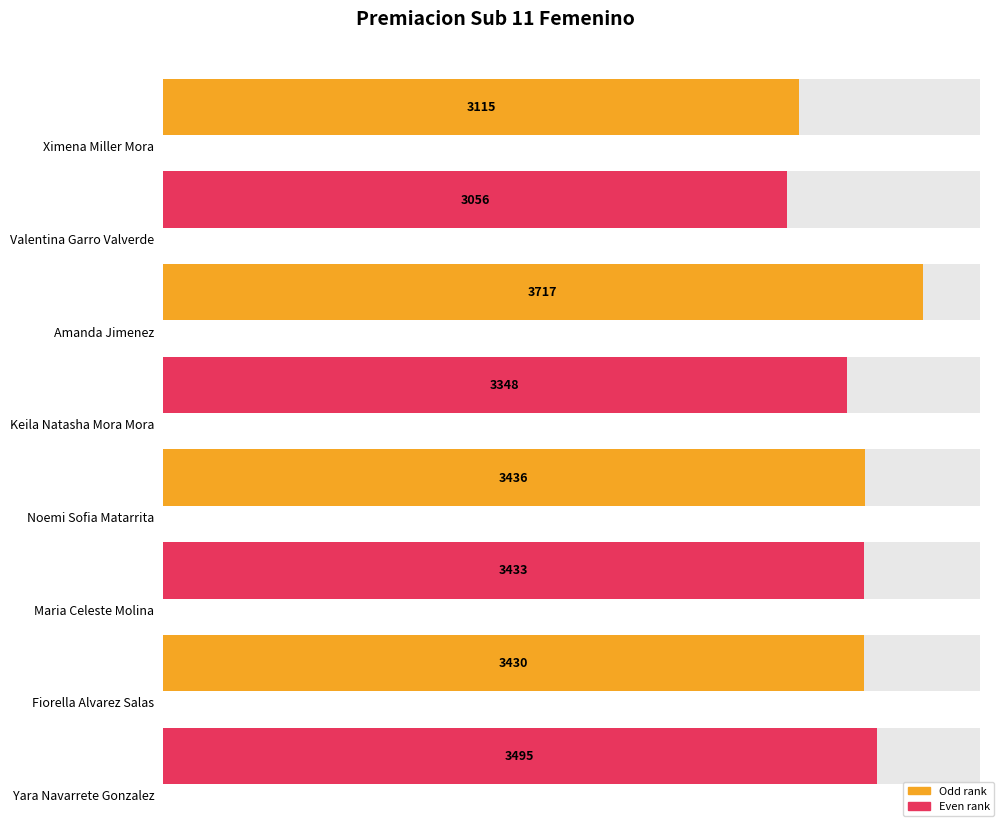

True or false: the data shows 3348 at Keila Natasha Mora Mora.

True